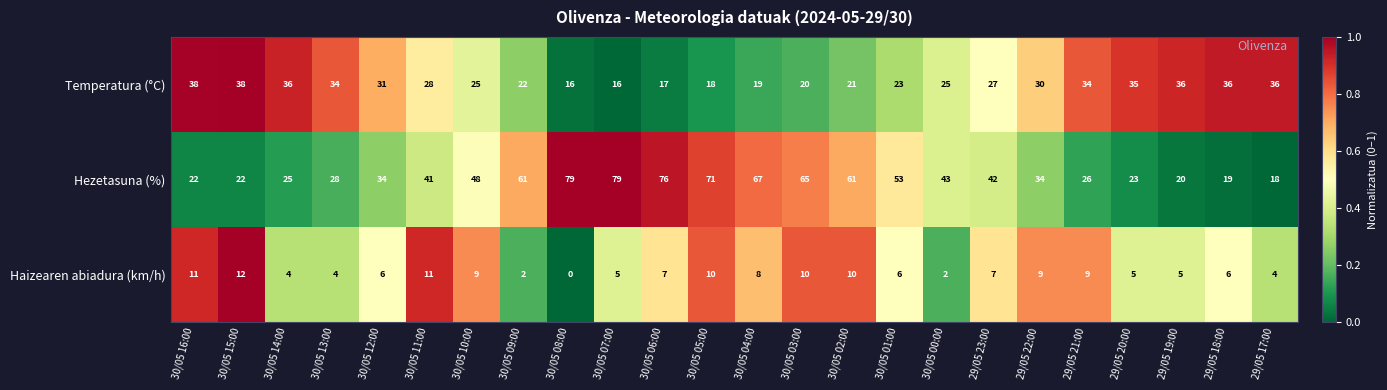

What is the sum of the Hezetasuna (%) values at 30/05 00:00 and 29/05 22:00?

77